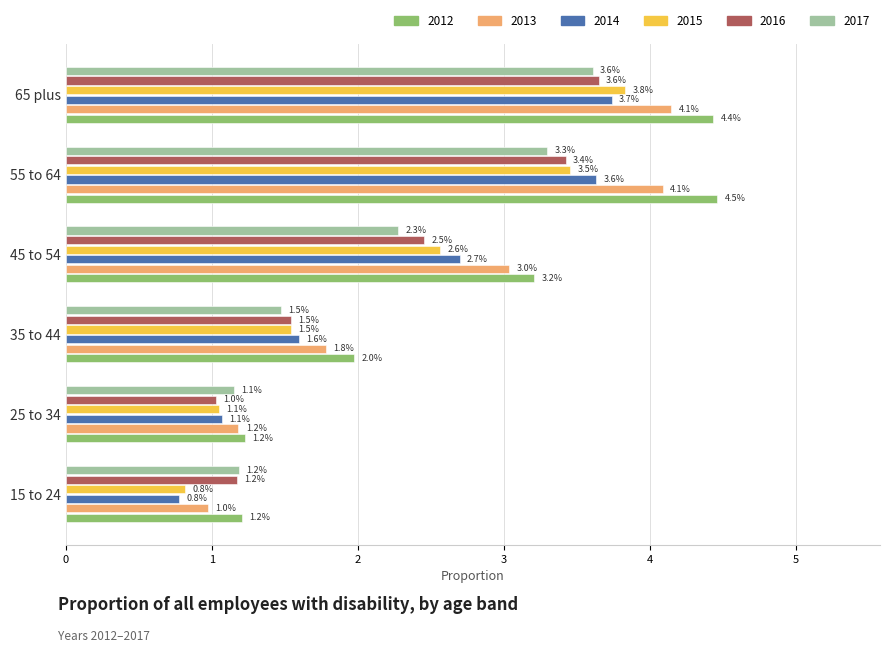

What are all the series names shown in the legend?

2012, 2013, 2014, 2015, 2016, 2017